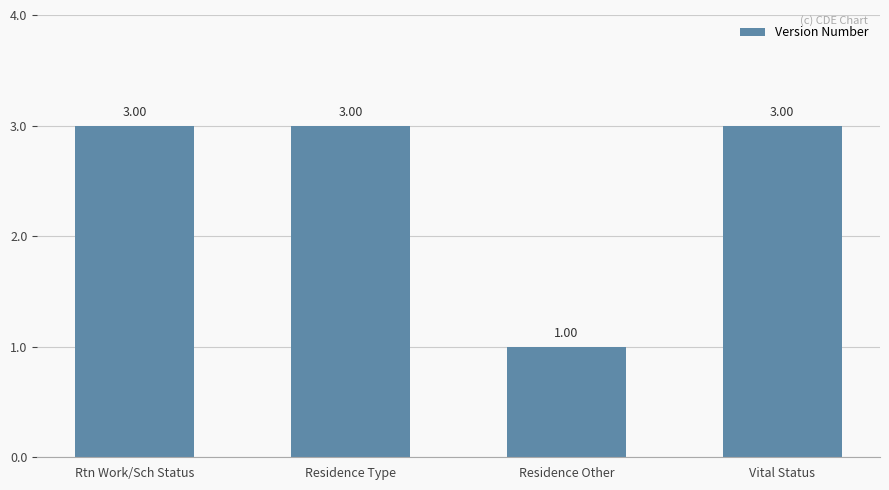

What is the approximate value at Vital Status?

3